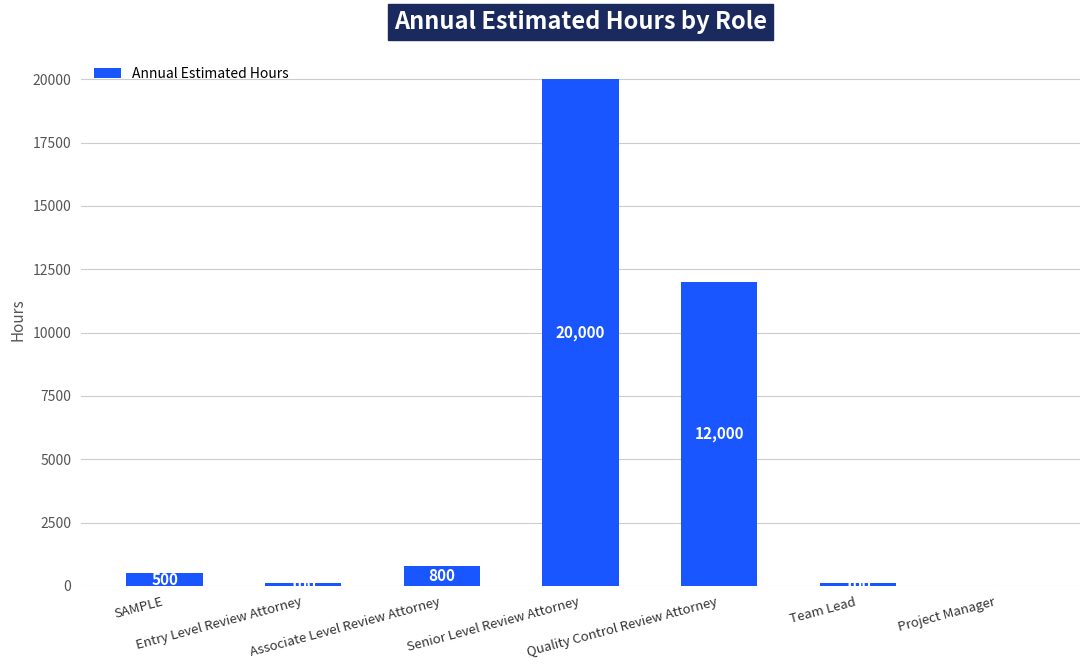

What is the sum of the values at Senior Level Review Attorney and Associate Level Review Attorney?

20800